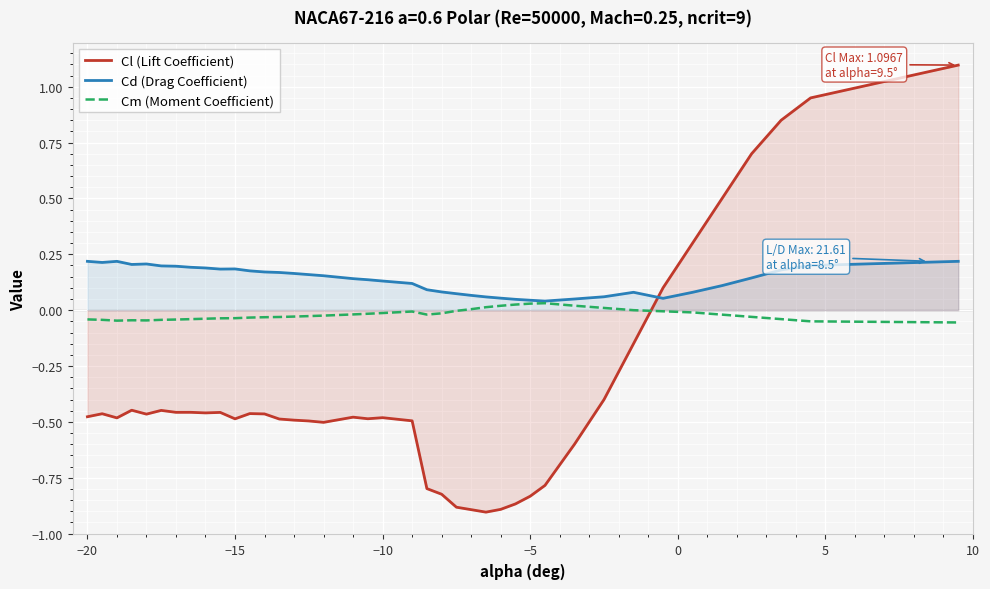

Which series has the largest range (max minus min)?

Cl (Lift Coefficient)